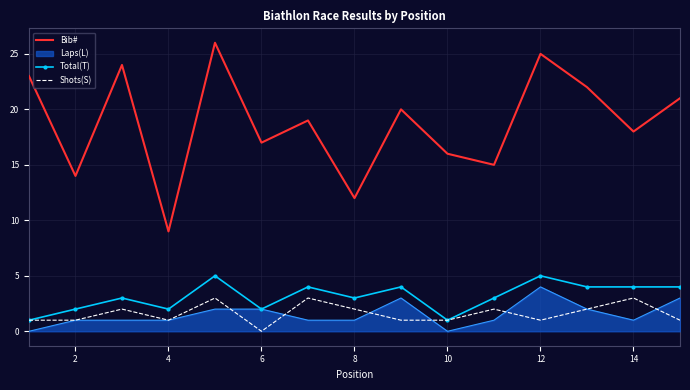

Which series has the widest spread of values?

Bib#